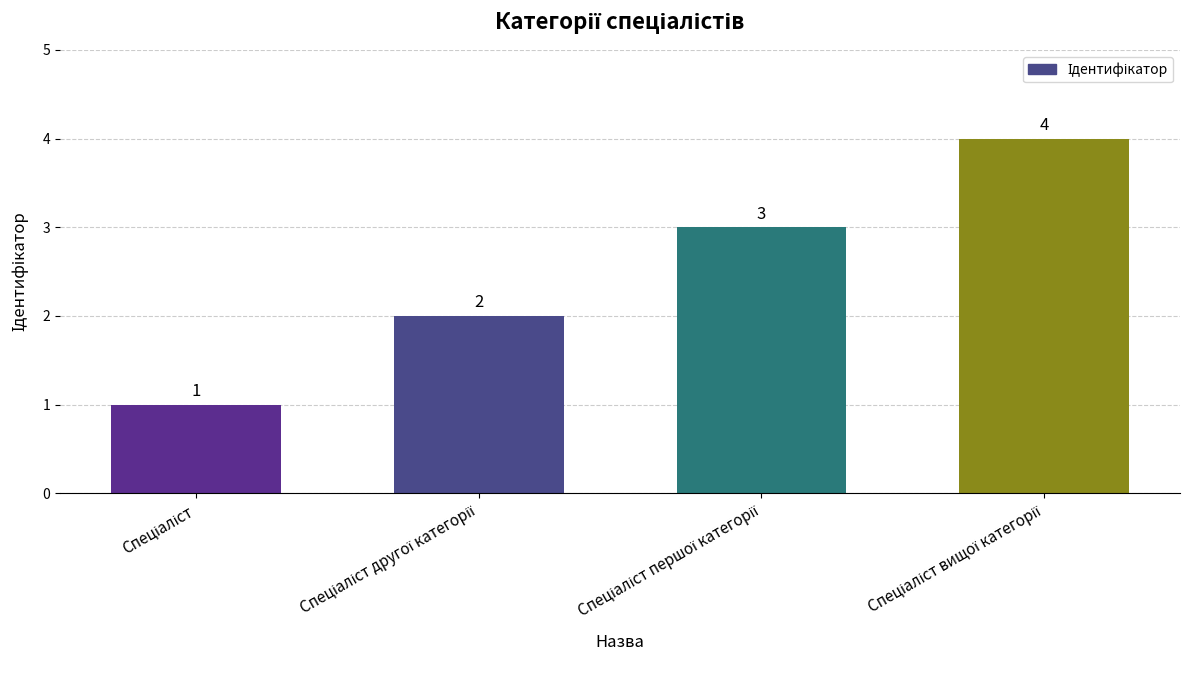

What is the sum of all values?

10